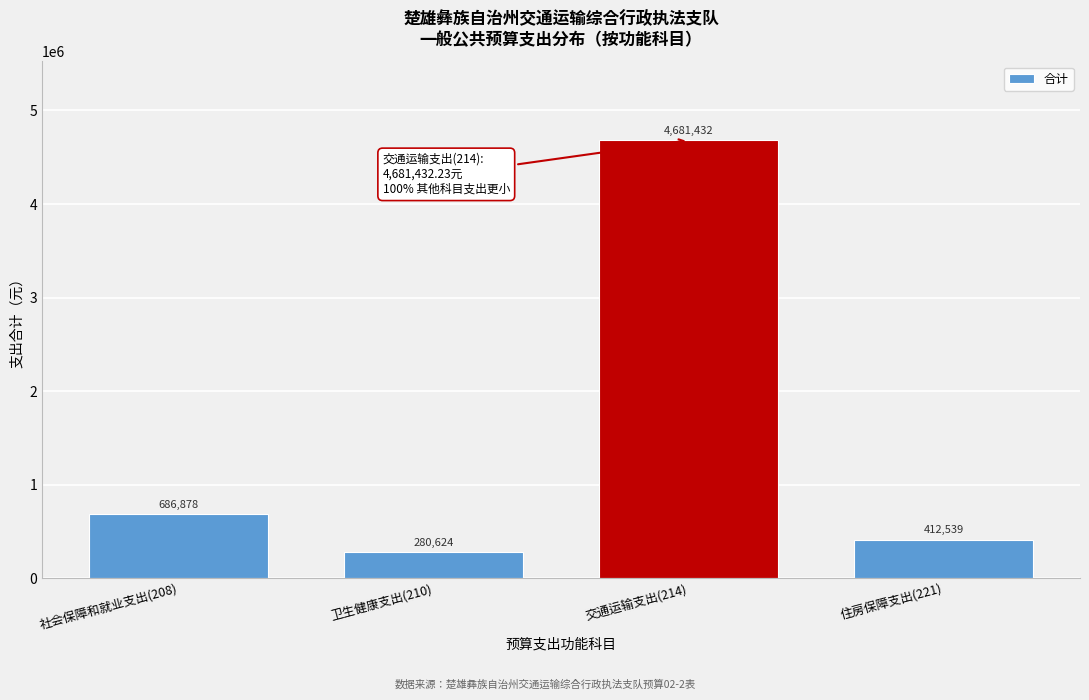

What is the label of the 3rd bar from the left?

交通运输支出(214)